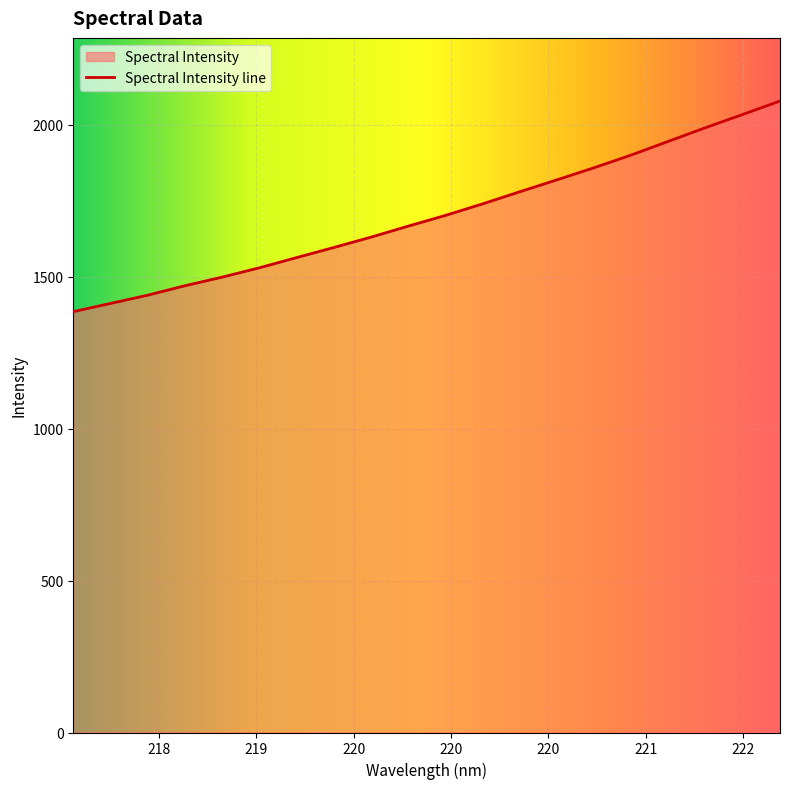

Between 218.8244 and 220.7354, which is larger?

220.7354